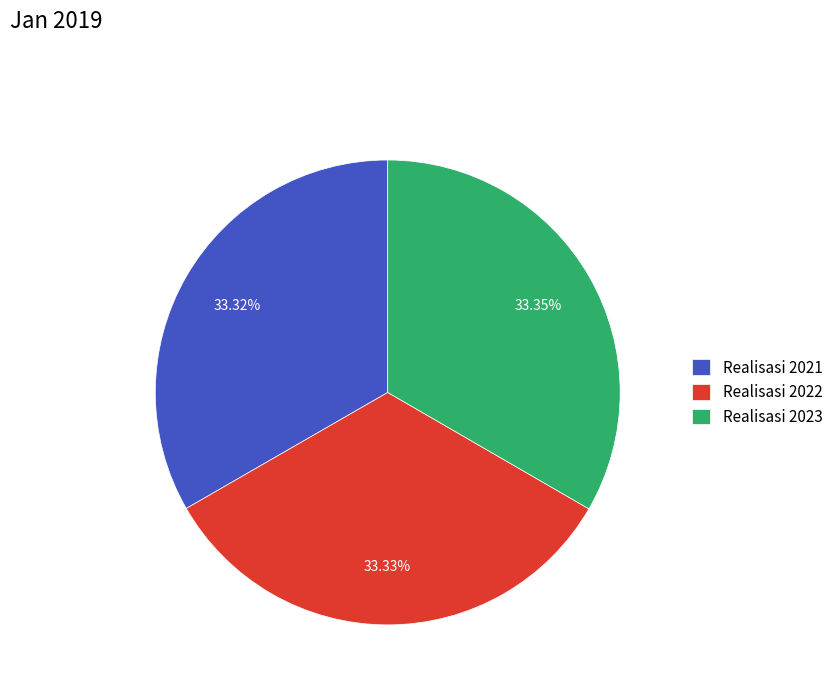

Does Realisasi 2022 account for over 50% of the chart?

No